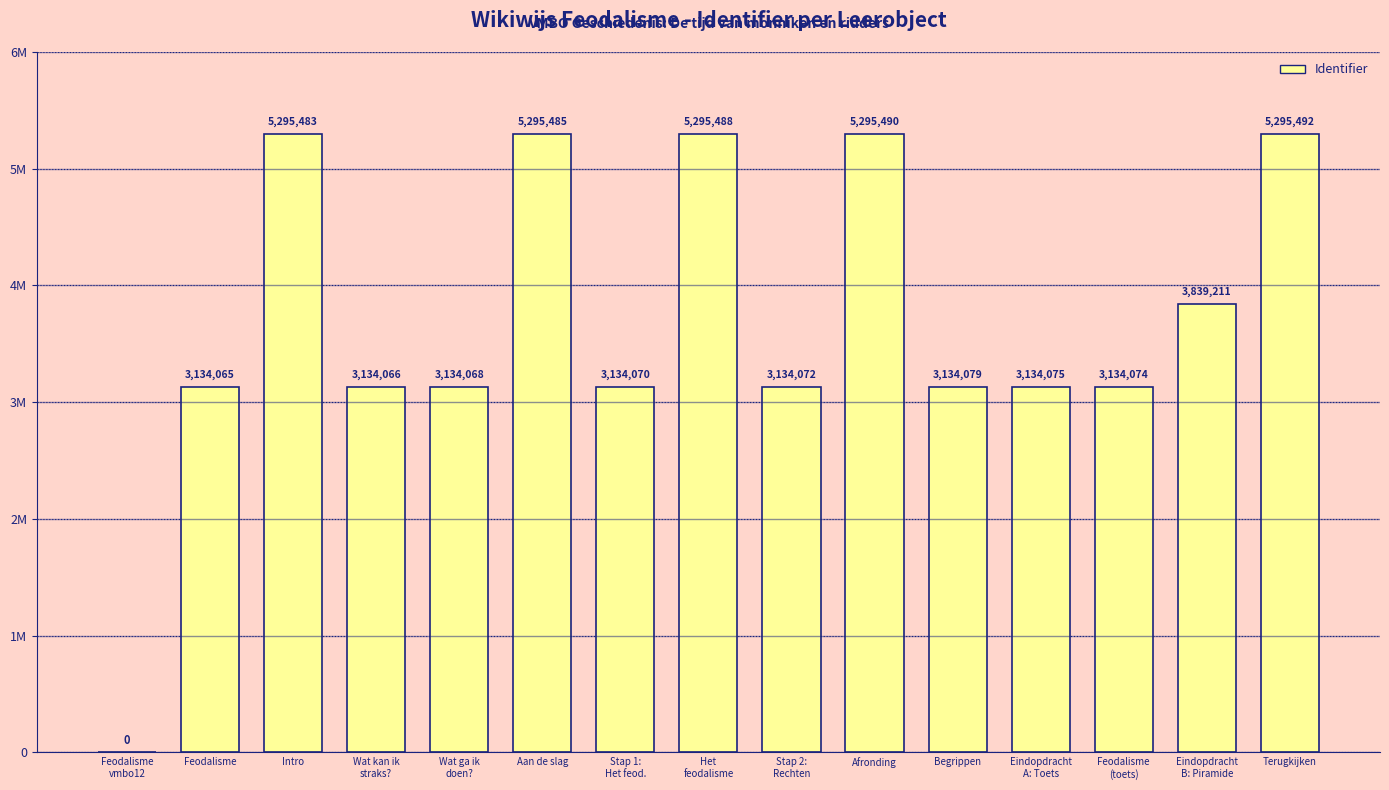

What value does the data have at Eindopdracht
A: Toets, to the nearest 10?

3134080